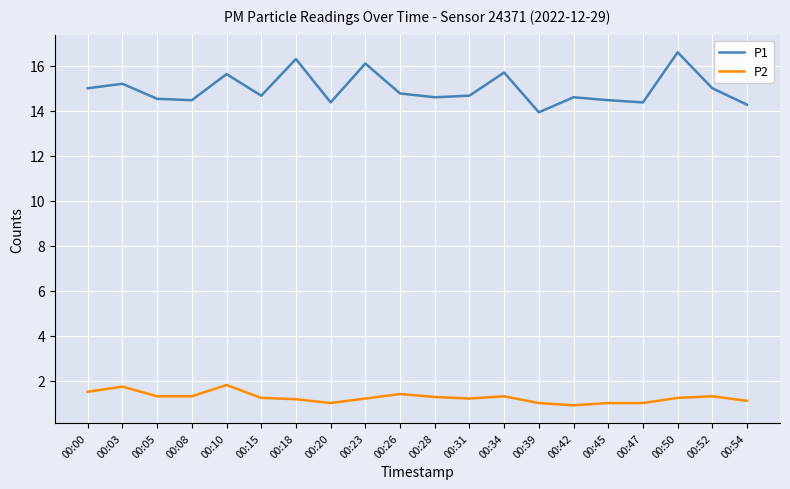

Rank the series by their maximum value, from lowest to highest.

P2, P1